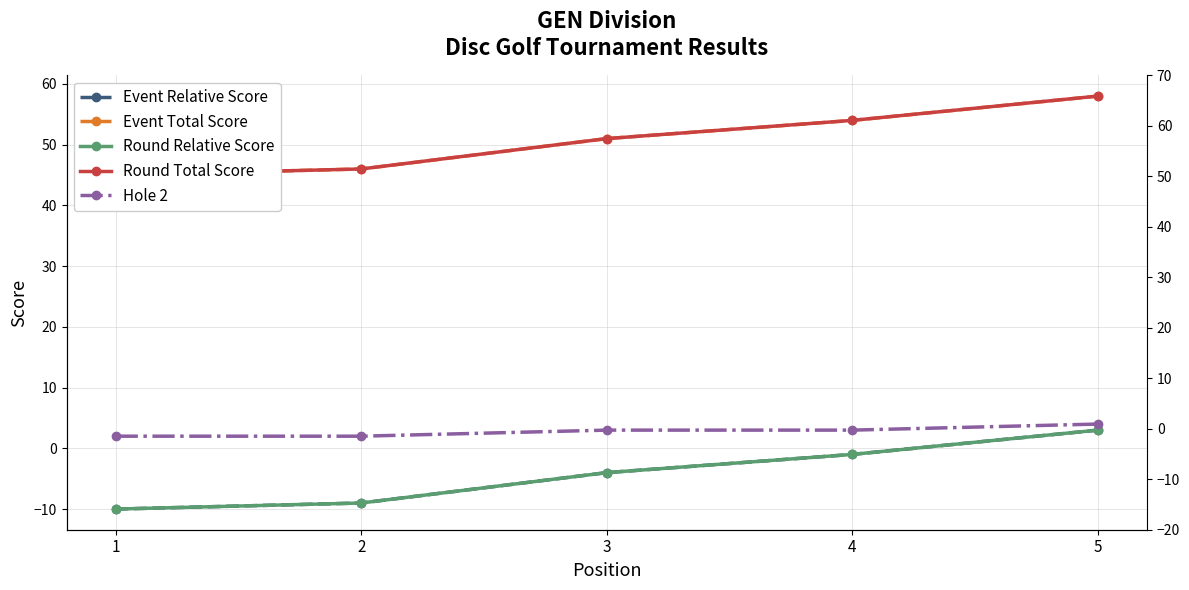

How many data points in Event Total Score are less than 51?

2